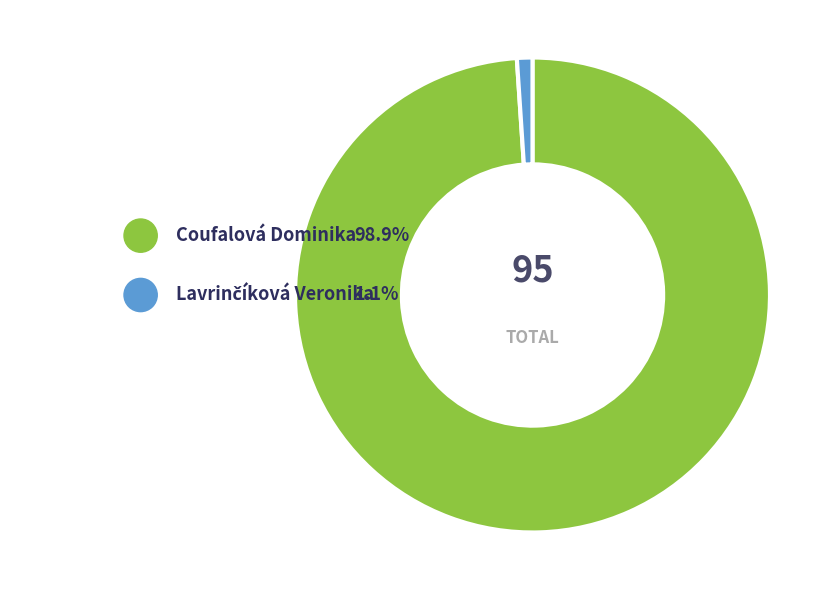

To the nearest percent, what is the difference between the Lavrinčíková Veronika and Coufalová Dominika slice percentages?

98%